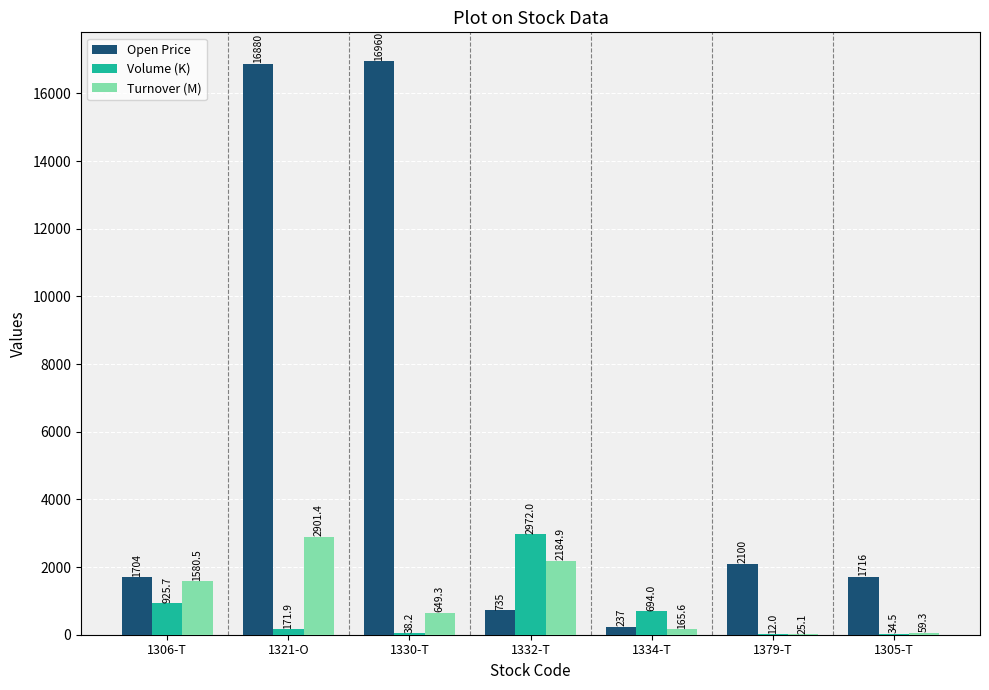

How many categories are shown in the chart?

7